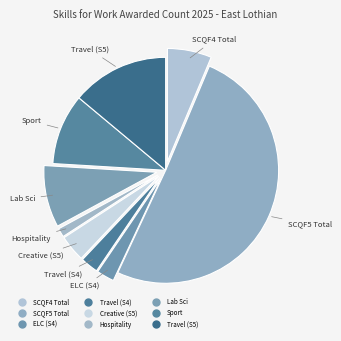

How many slices are in this pie chart?

9